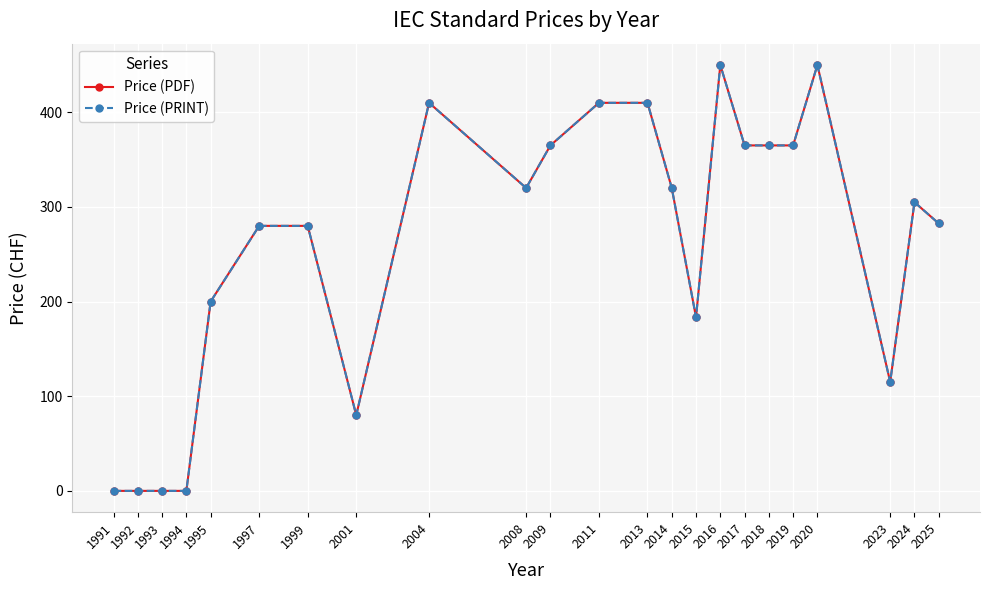

Does the chart have visible grid lines?

Yes